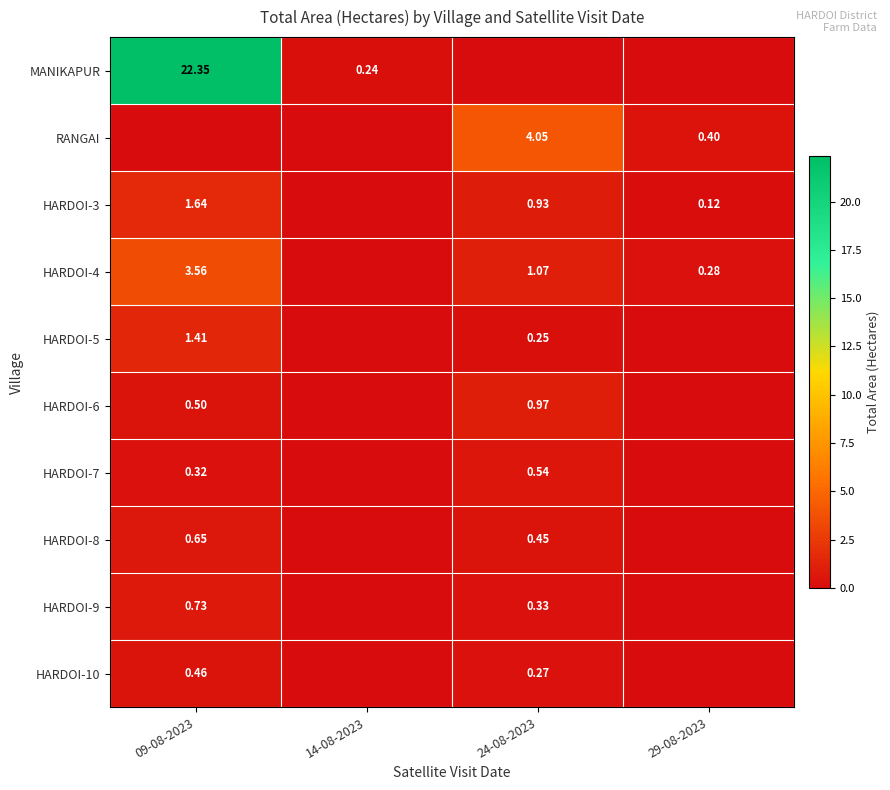

At which category does the chart reach its minimum across all series?

24-08-2023